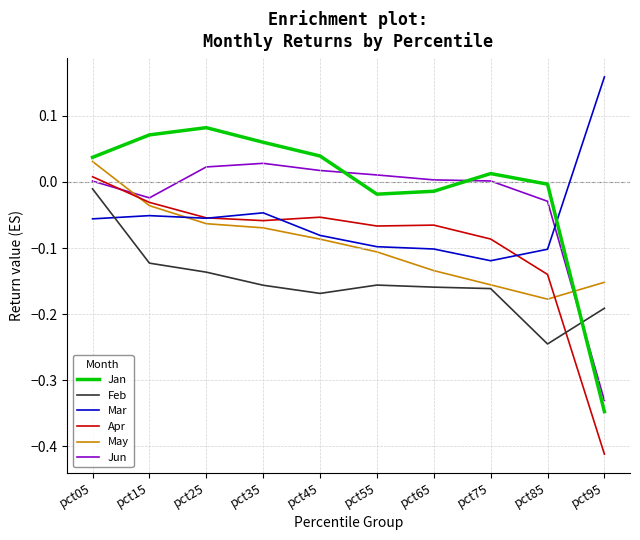

Is the value of Mar at pct75 greater than the value of May at pct65?

Yes